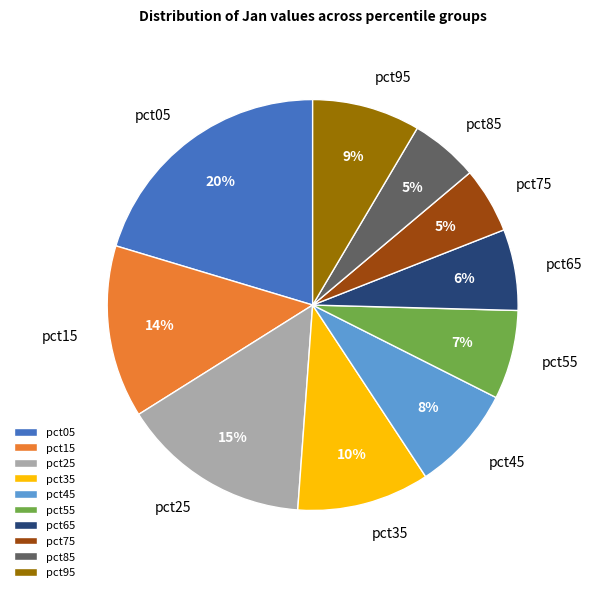

Do pct05 and pct95 together represent more than half of the pie?

No